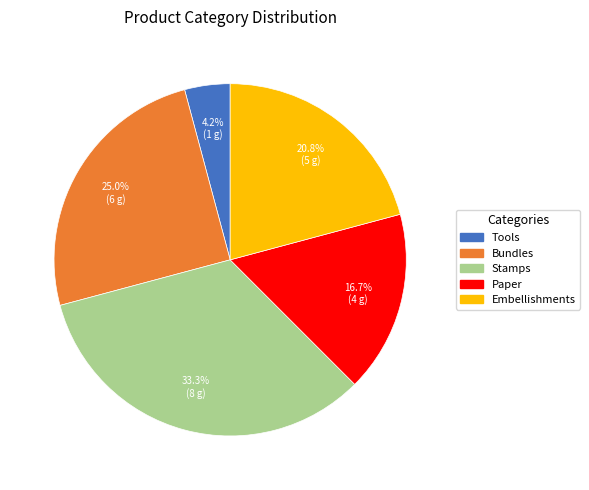

How many segments does this pie chart have?

5